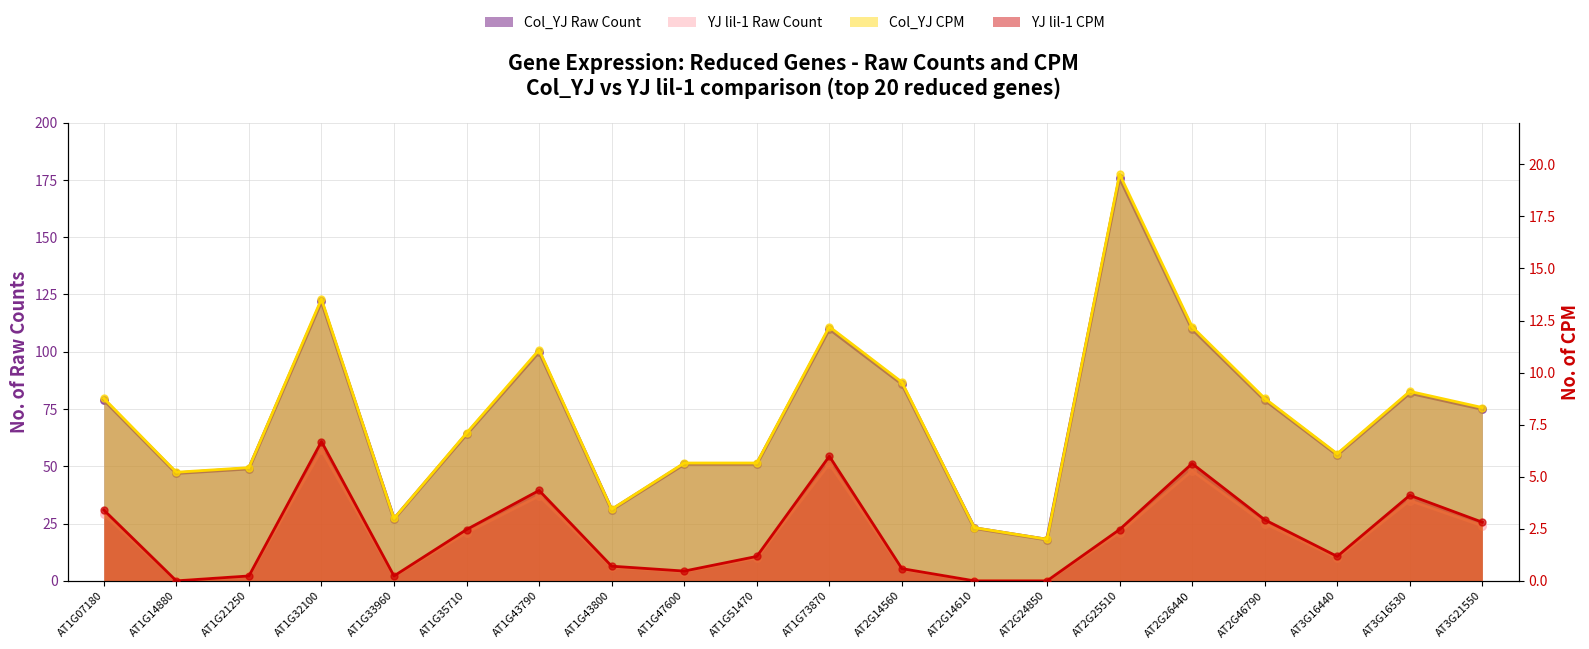

At how many categories does at least one series exceed 9?

20